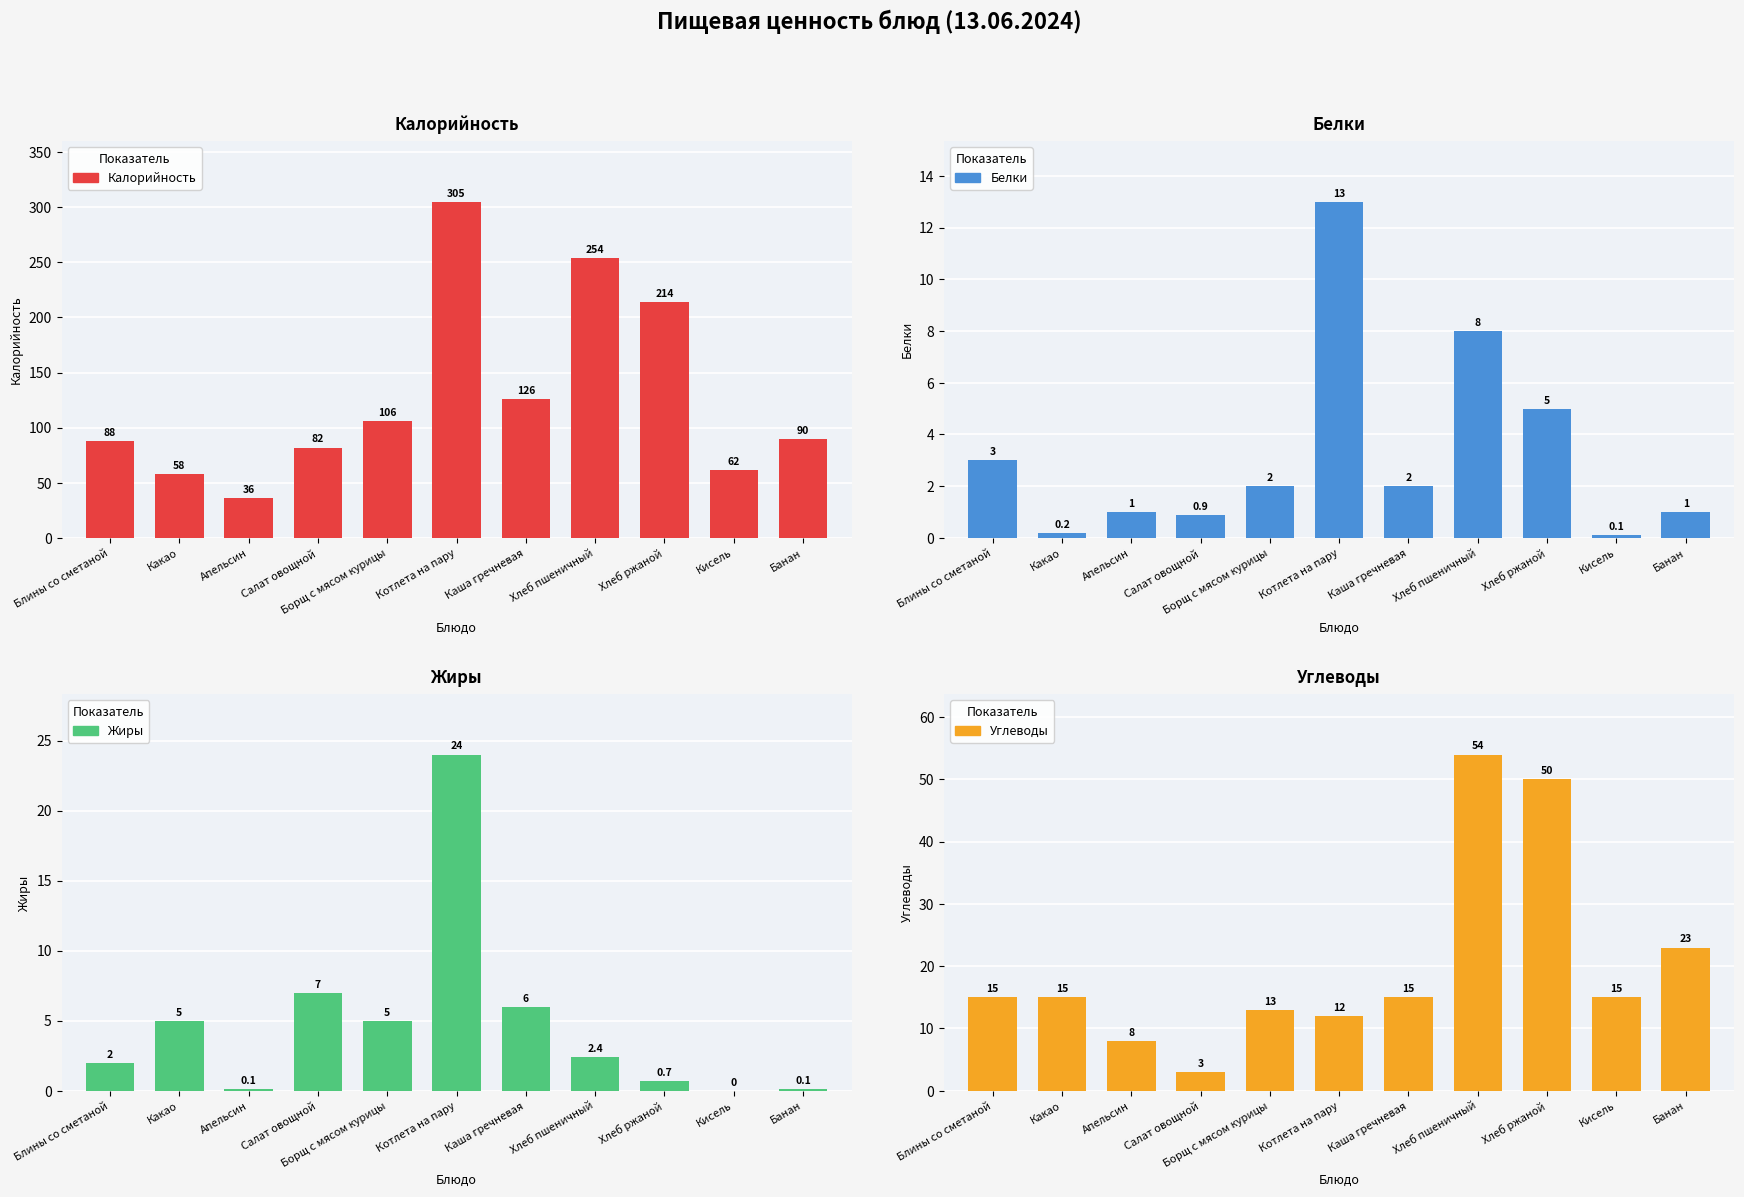

Does the chart contain any negative values?

No